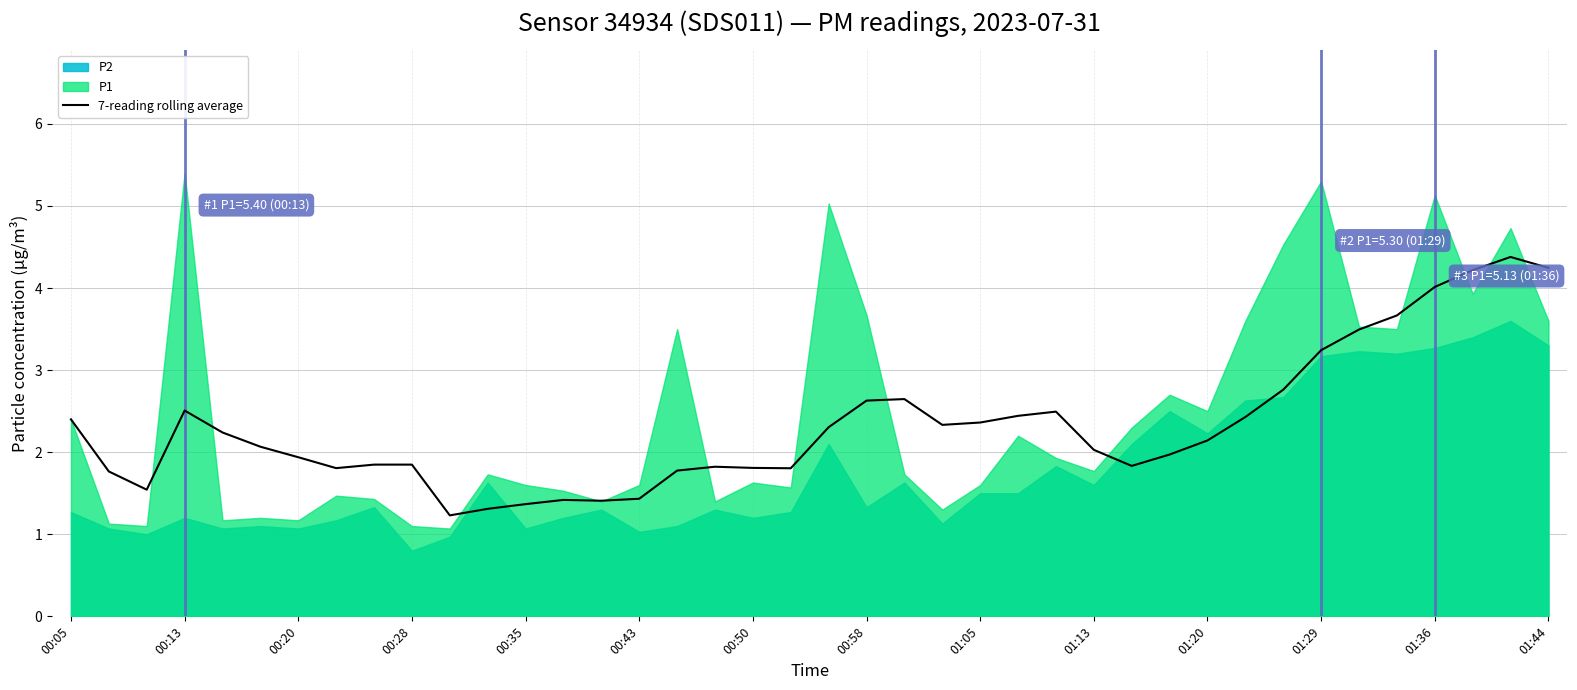

What is the change in value from 20 to 22?

+0.3